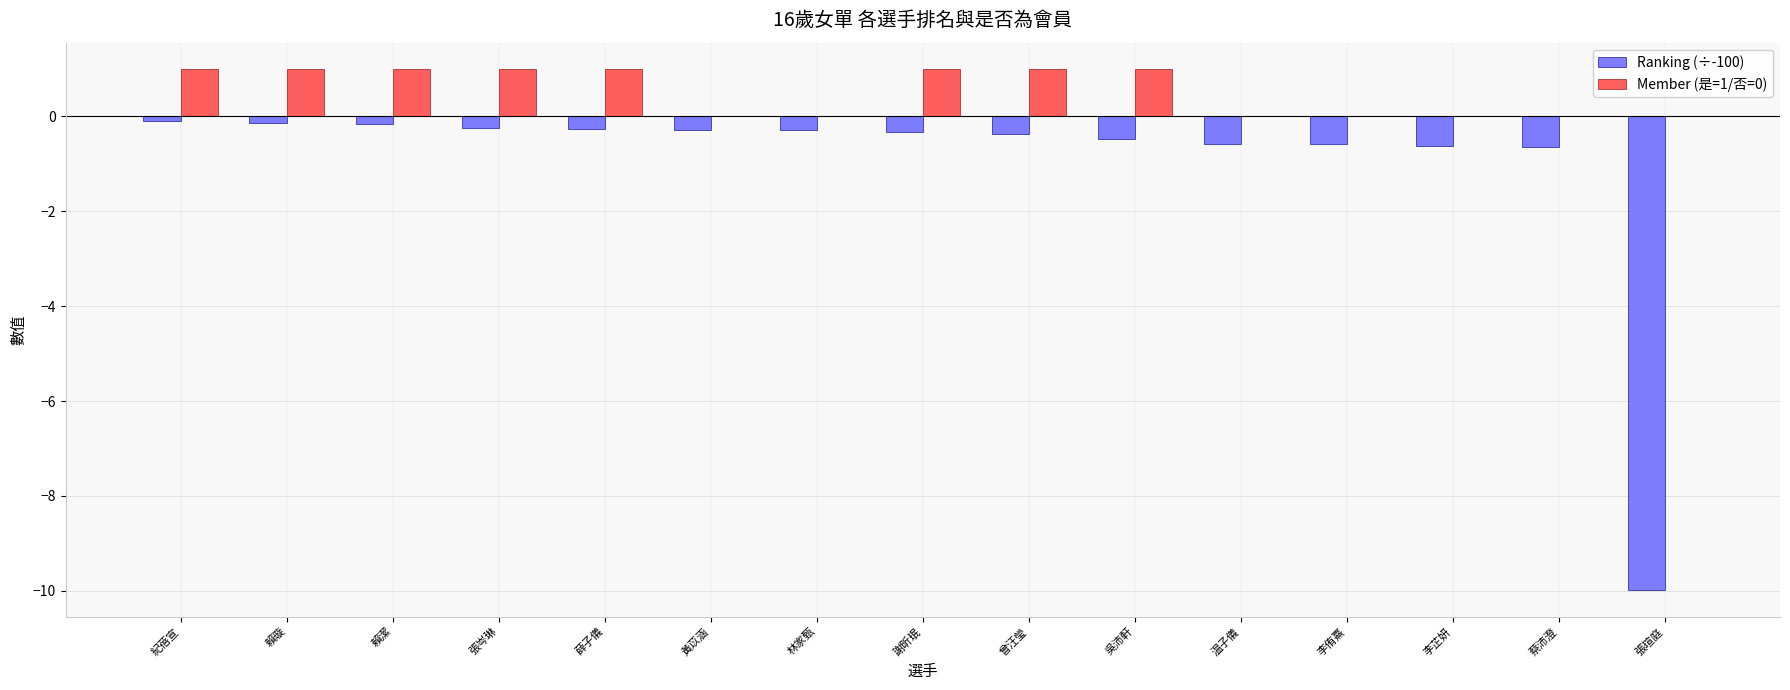

What are all the series names shown in the legend?

Ranking (÷-100), Member (是=1/否=0)